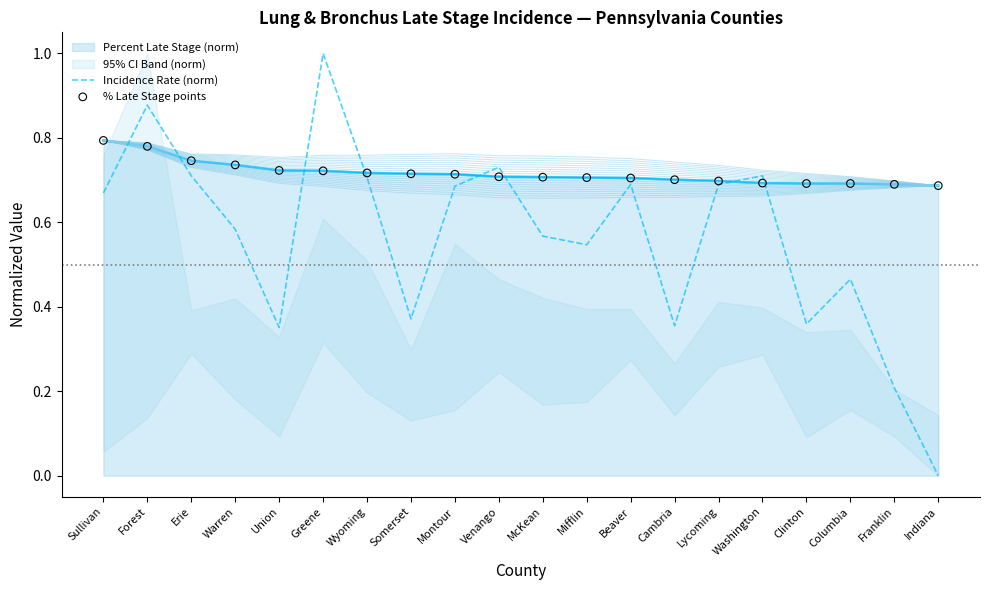

What is the highest value of the Incidence Rate (norm) series?

1.0